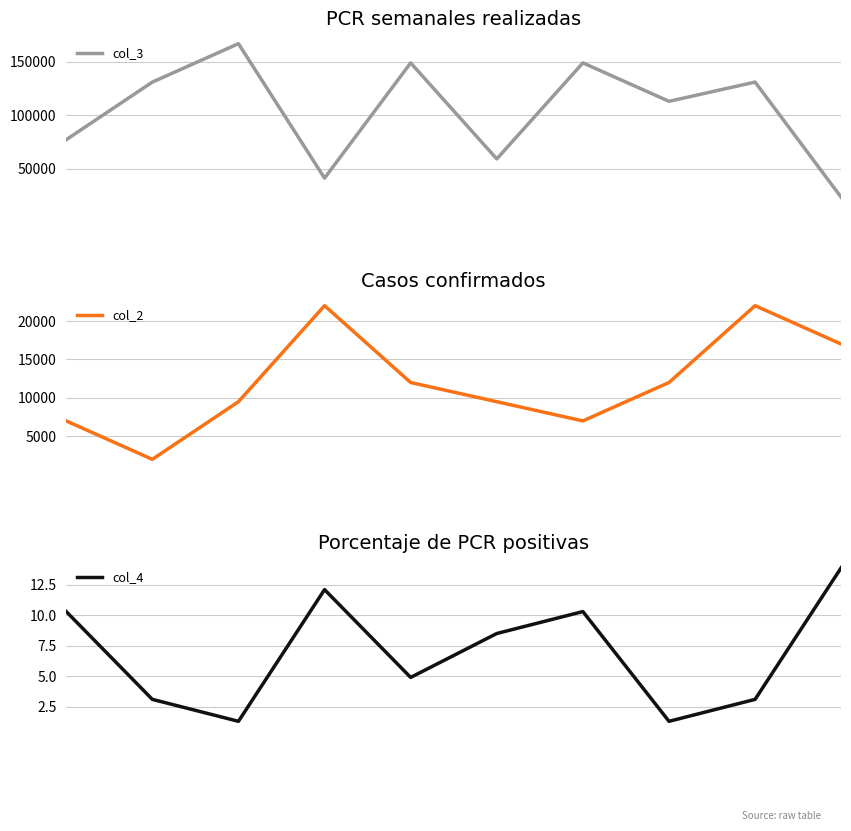

What is the minimum value shown in the chart?

1.3